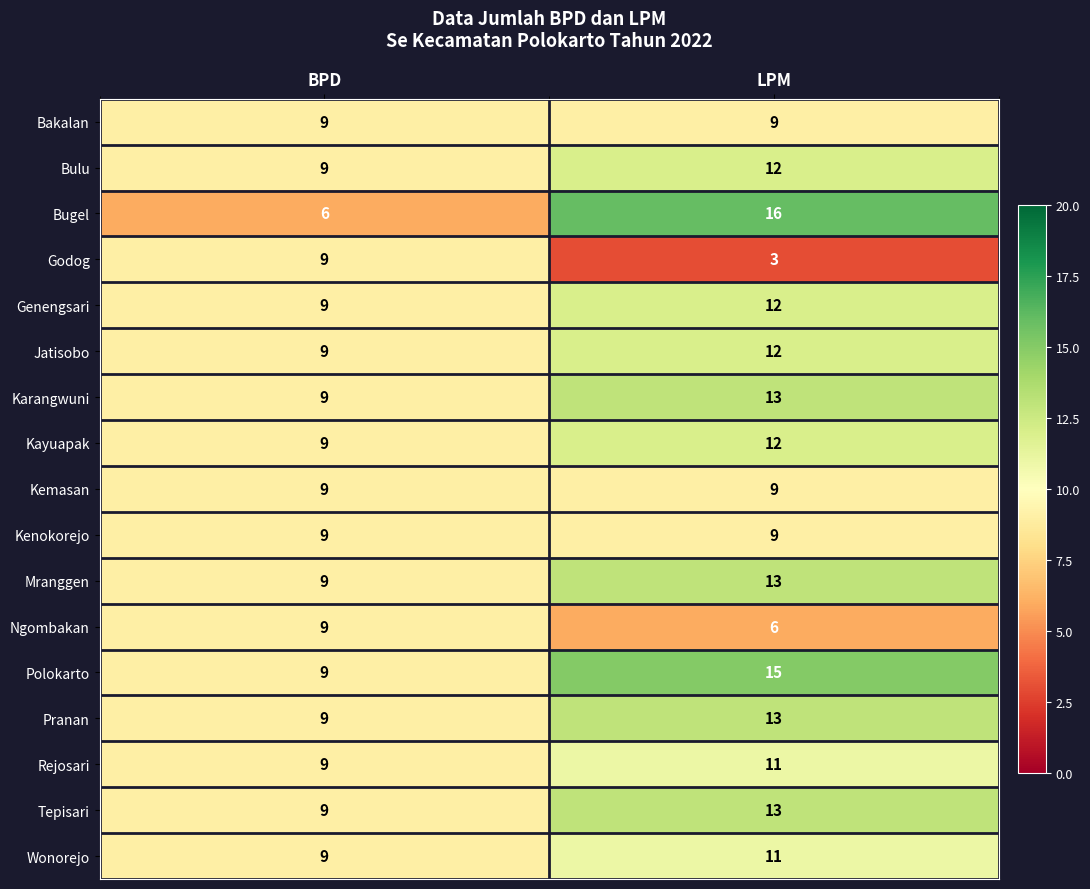

What is the difference between the highest and lowest values at LPM?

13